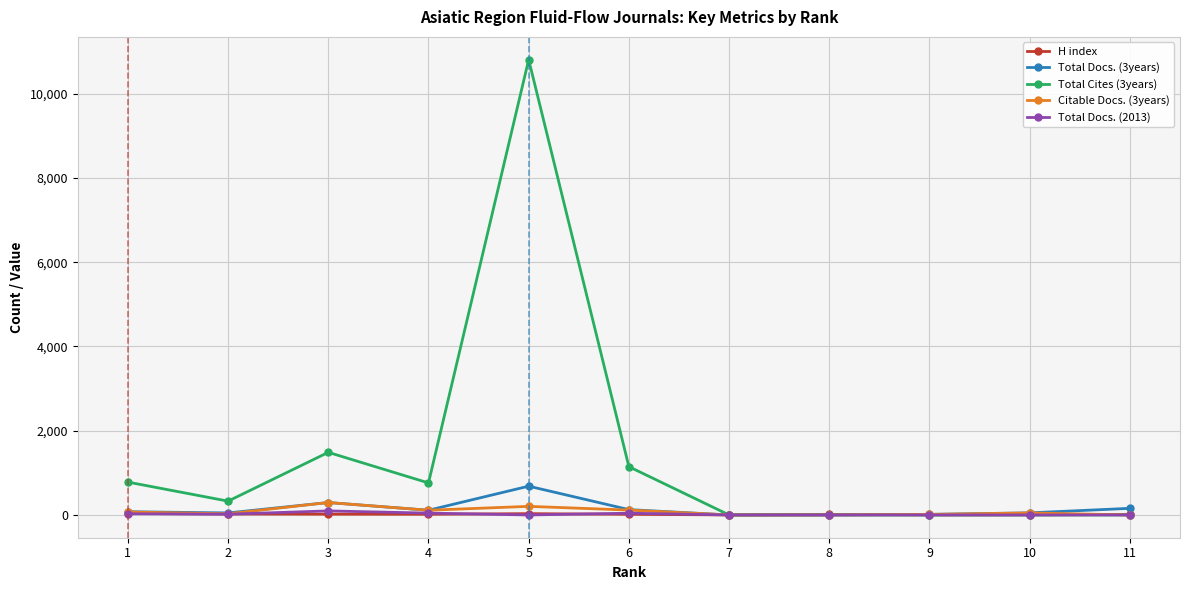

What is the difference between the second highest and minimum values in the H index series?

30